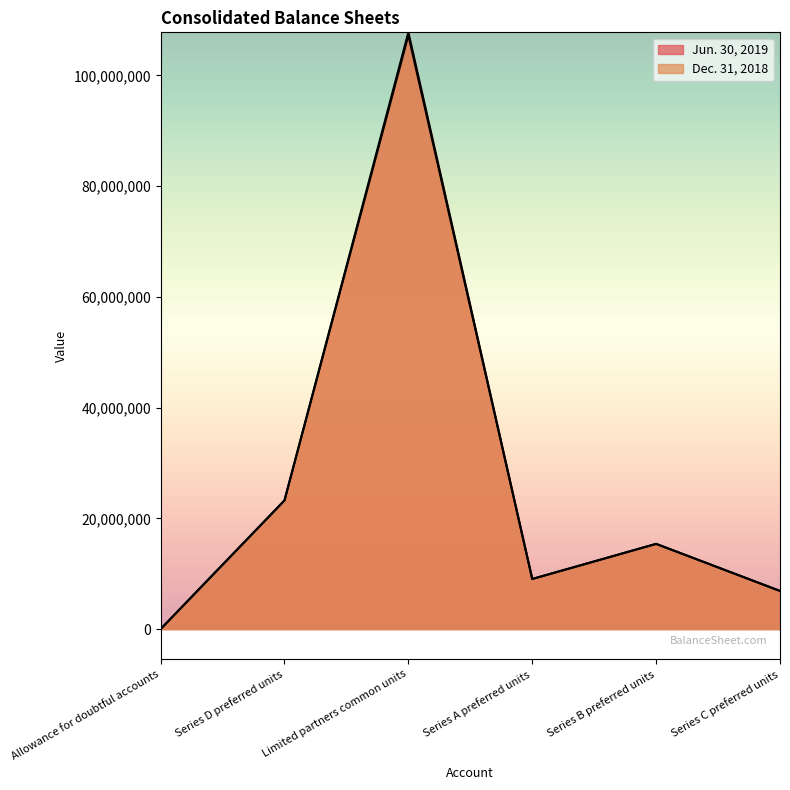

What is the sum of all Jun. 30, 2019 values?

162379135